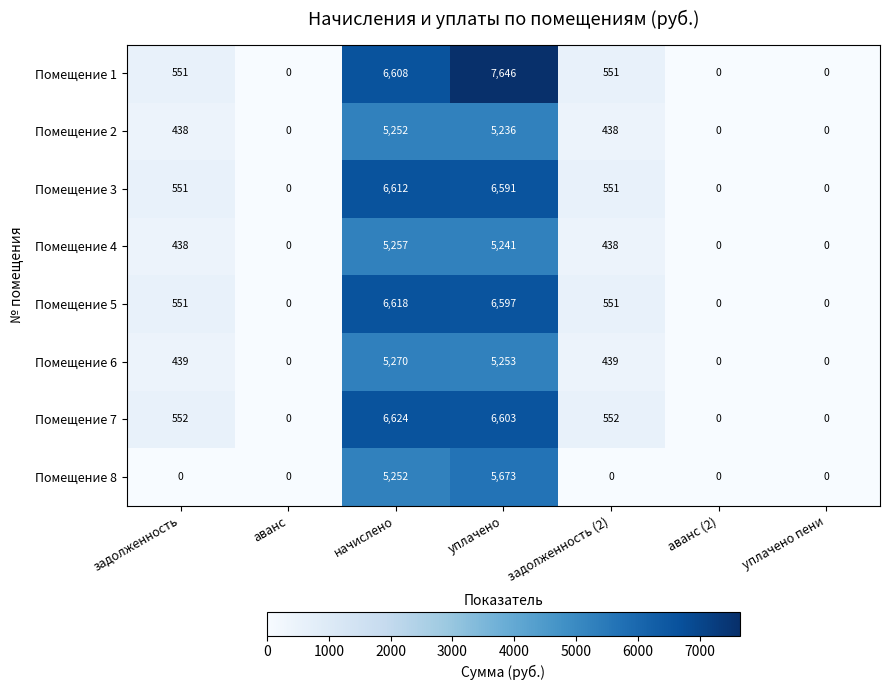

At which category is the sum across all series the highest?

уплачено